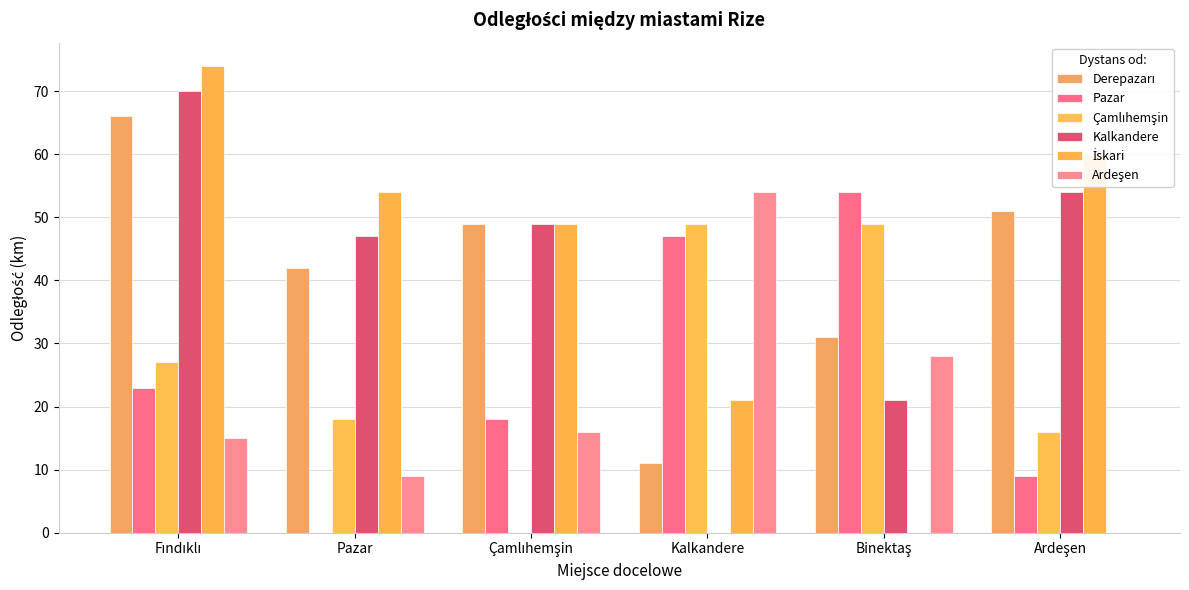

How many series are shown in this chart?

6